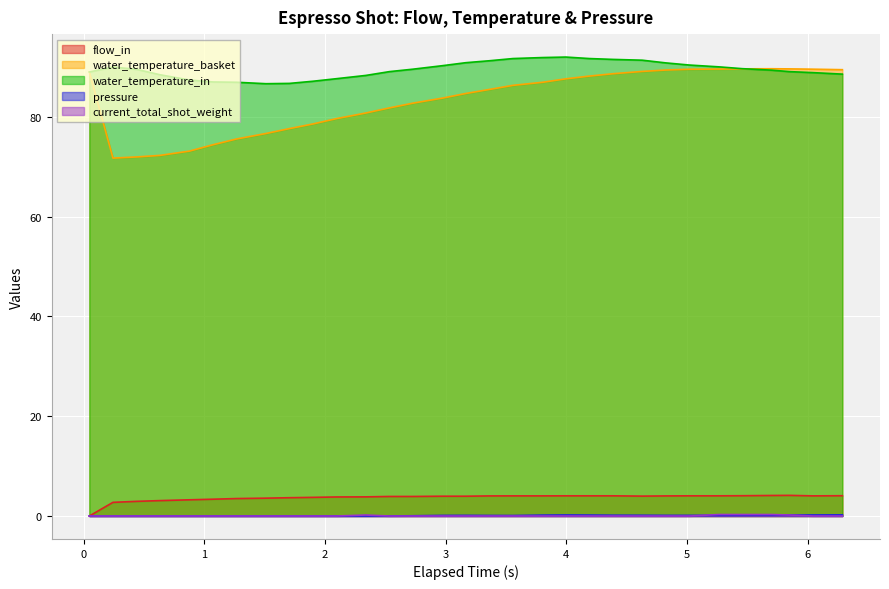

What position from the left is 1.899?

10